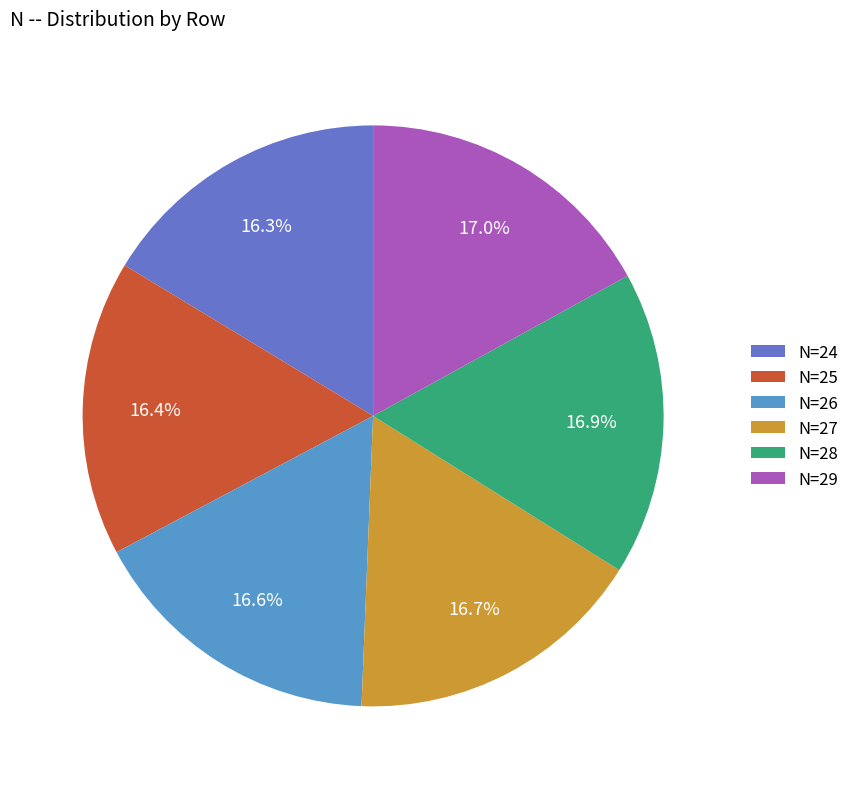

Does any single category account for the majority?

No